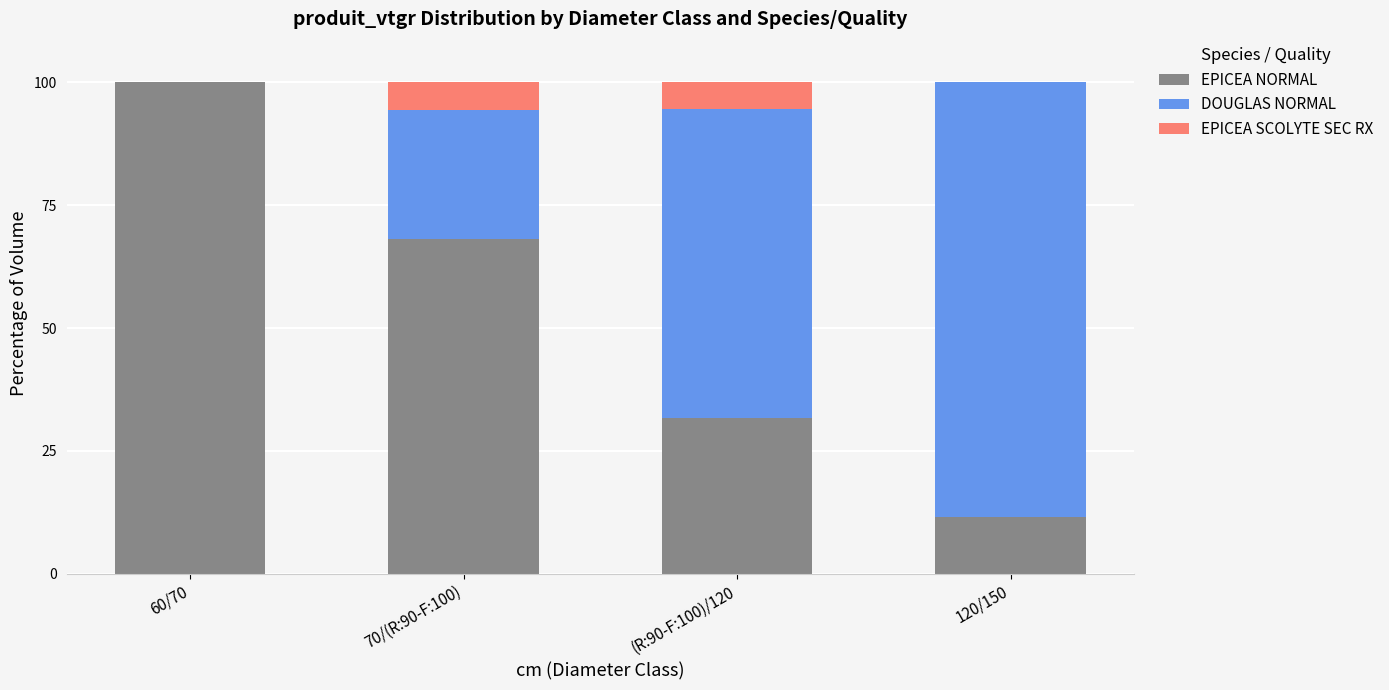

Are the bars grouped side by side (vs. stacked)?

No